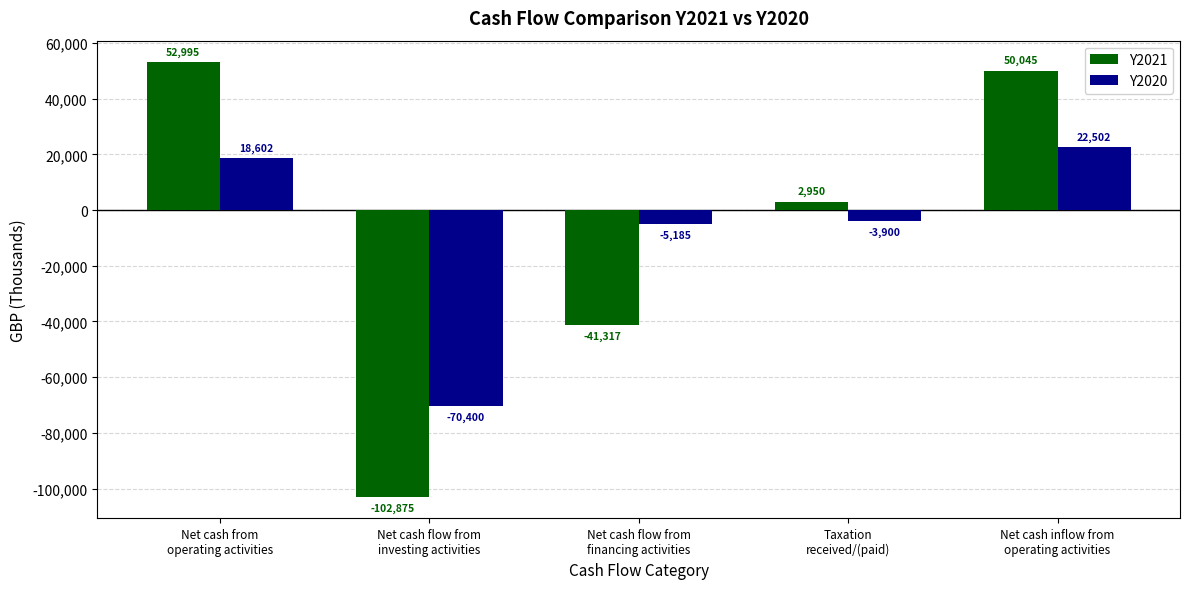

Reading left to right, extract all data points from this chart.

Y2021: Net cash from
operating activities=52995	Net cash flow from
investing activities=-102875	Net cash flow from
financing activities=-41317	Taxation
received/(paid)=2950	Net cash inflow from
operating activities=50045
Y2020: Net cash from
operating activities=18602	Net cash flow from
investing activities=-70400	Net cash flow from
financing activities=-5185	Taxation
received/(paid)=-3900	Net cash inflow from
operating activities=22502